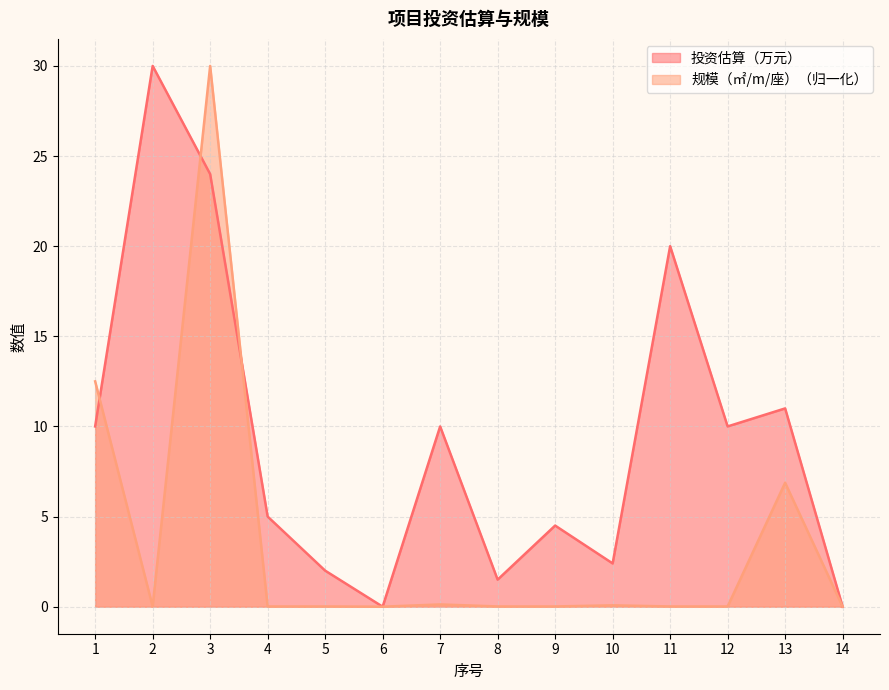

What is the value of the 投资估算（万元） point at the 12th from the left?

10.0